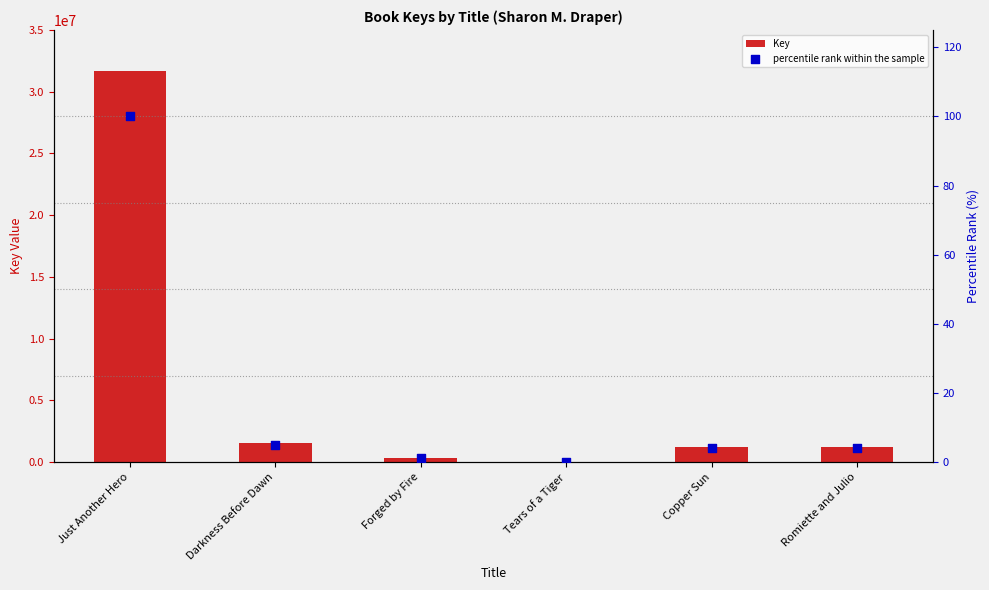

At which category is the sum across all series the highest?

Just Another Hero